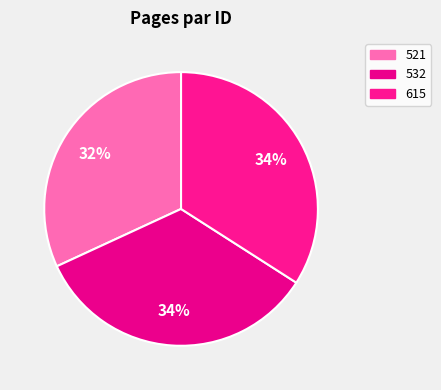

Is there any slice that represents more than half of the pie?

No